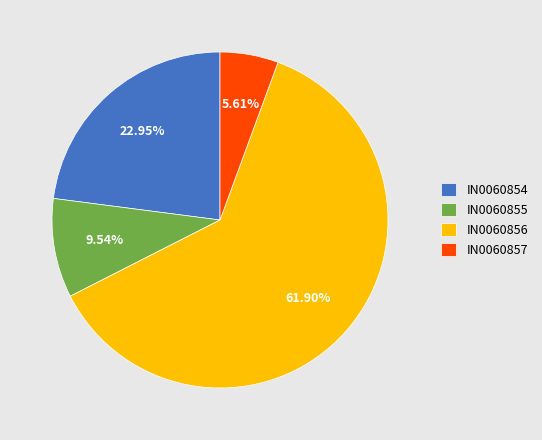

To the nearest percent, what is the average slice percentage?

25%